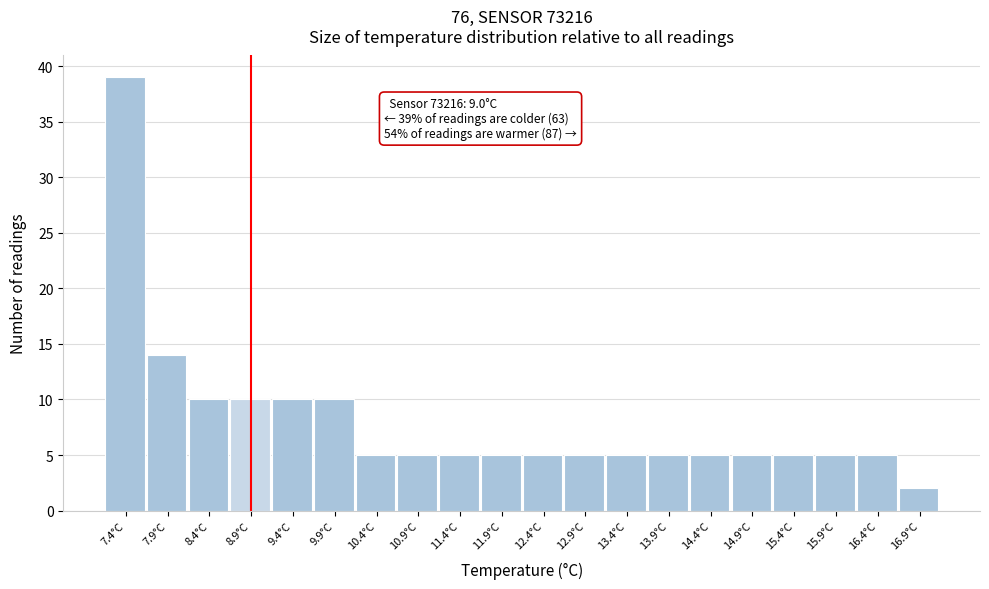

Reading left to right, what are all the values shown in this chart?

7.4°C=39	7.9°C=14	8.4°C=10	8.9°C=10	9.4°C=10	9.9°C=10	10.4°C=5	10.9°C=5	11.4°C=5	11.9°C=5	12.4°C=5	12.9°C=5	13.4°C=5	13.9°C=5	14.4°C=5	14.9°C=5	15.4°C=5	15.9°C=5	16.4°C=5	16.9°C=2